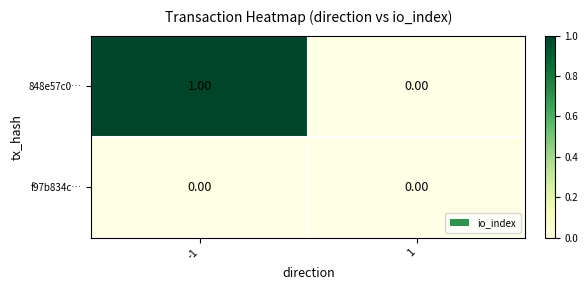

Is the value of 848e57c0… at -1 greater than the value of f97b834c… at 1?

Yes